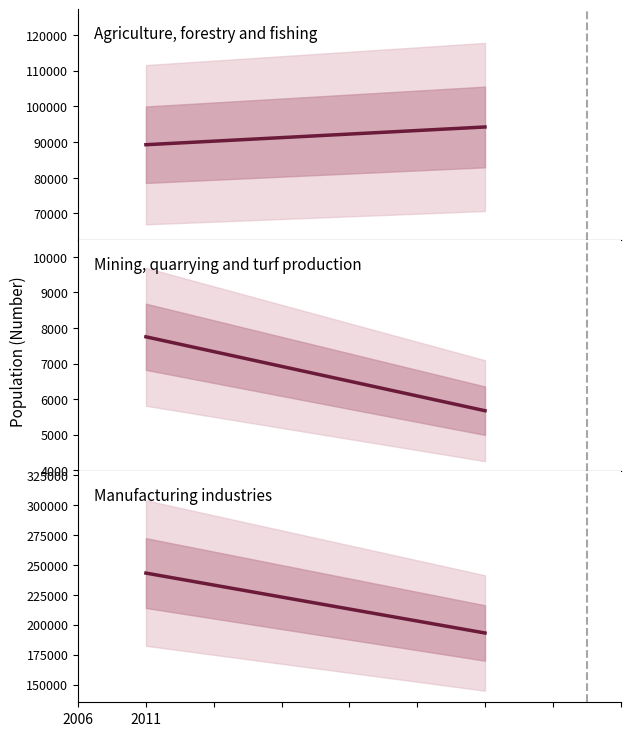

How many distinct data groups are displayed?

3